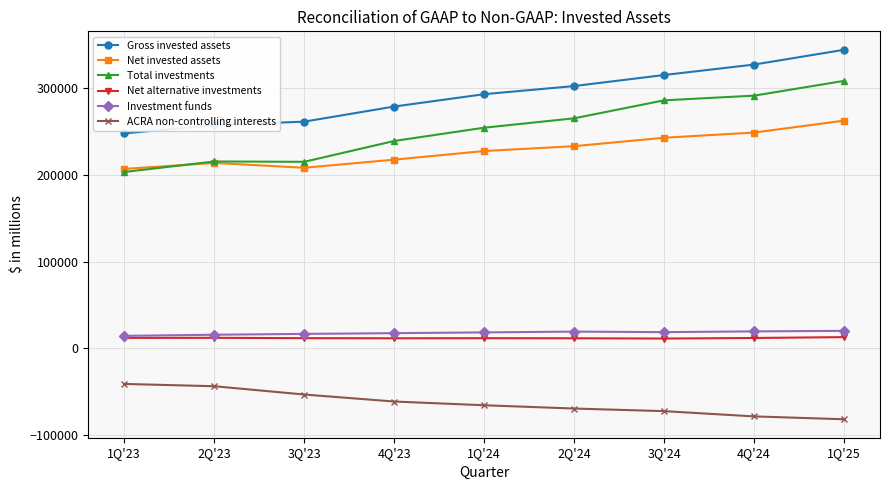

Does the chart have visible grid lines?

Yes